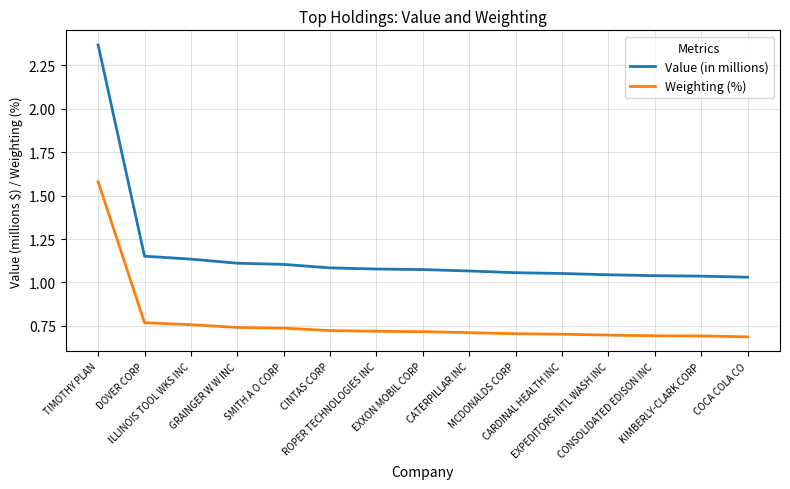

At CATERPILLAR INC, list the series in order from smallest to largest.

Weighting (%), Value (in millions)